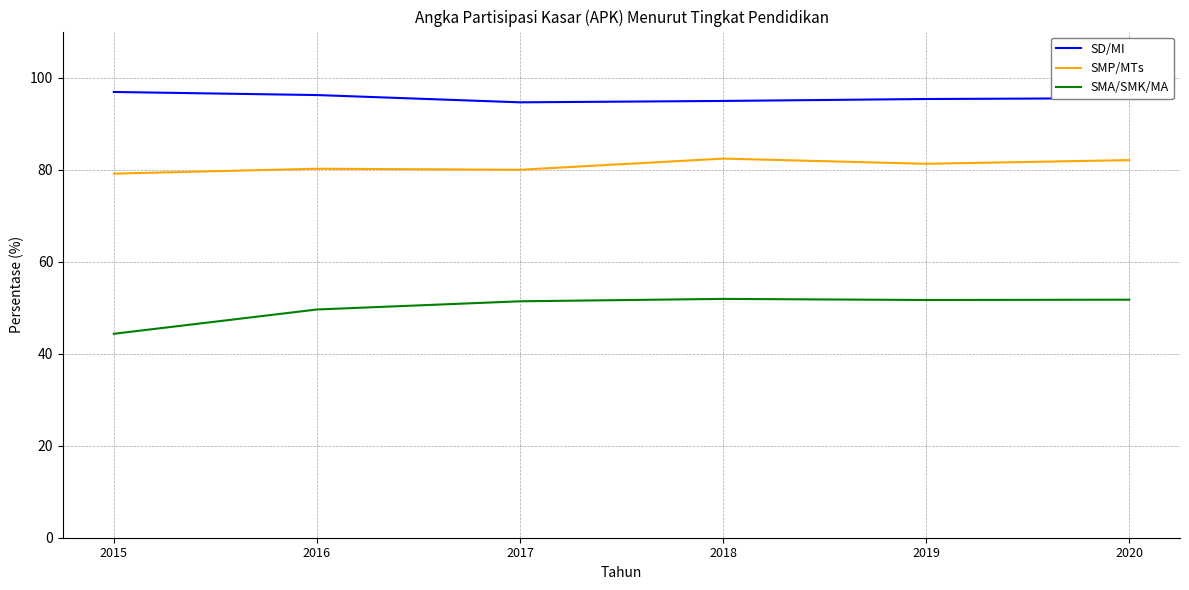

At which label is SMA/SMK/MA closest to 48?

2016